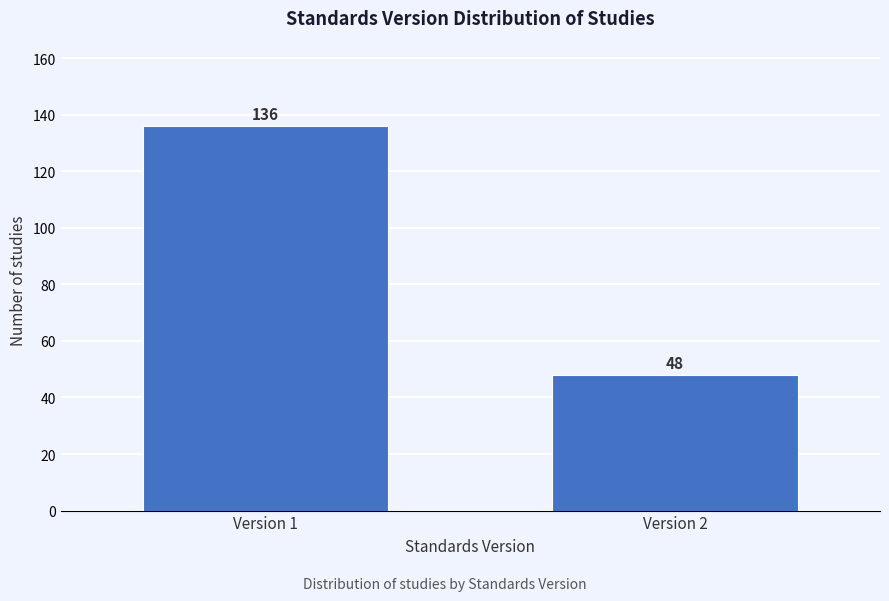

Reading left to right, list all the values displayed in this chart.

Version 1=136	Version 2=48